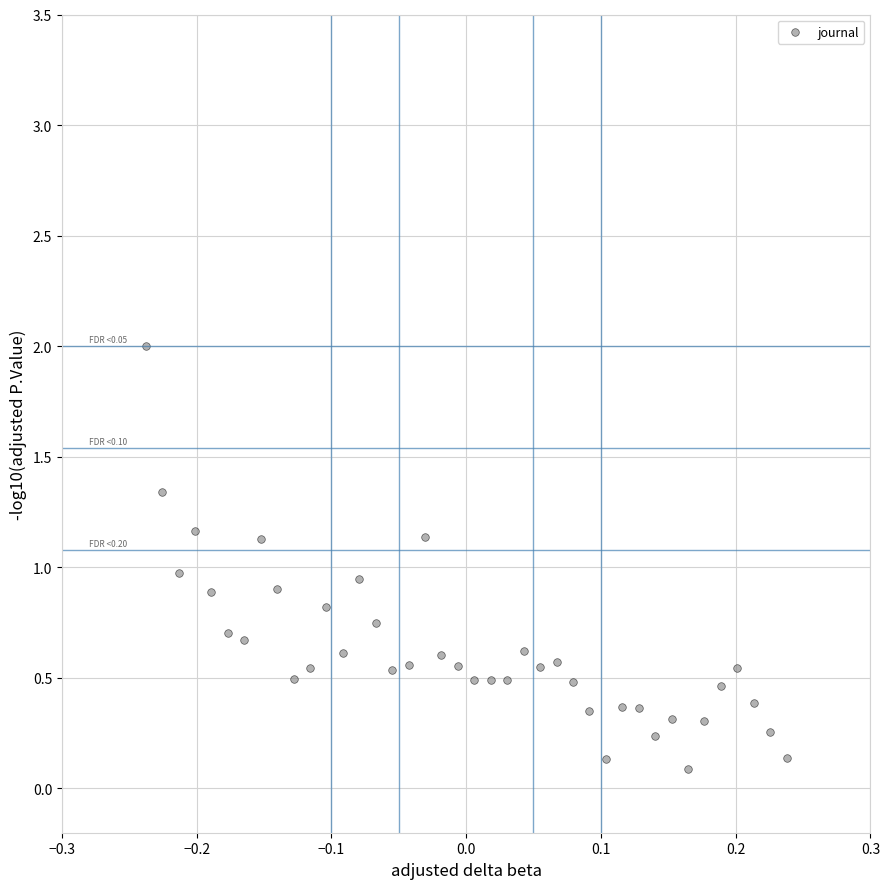

What is the range of Y values (max minus min)?

1.9